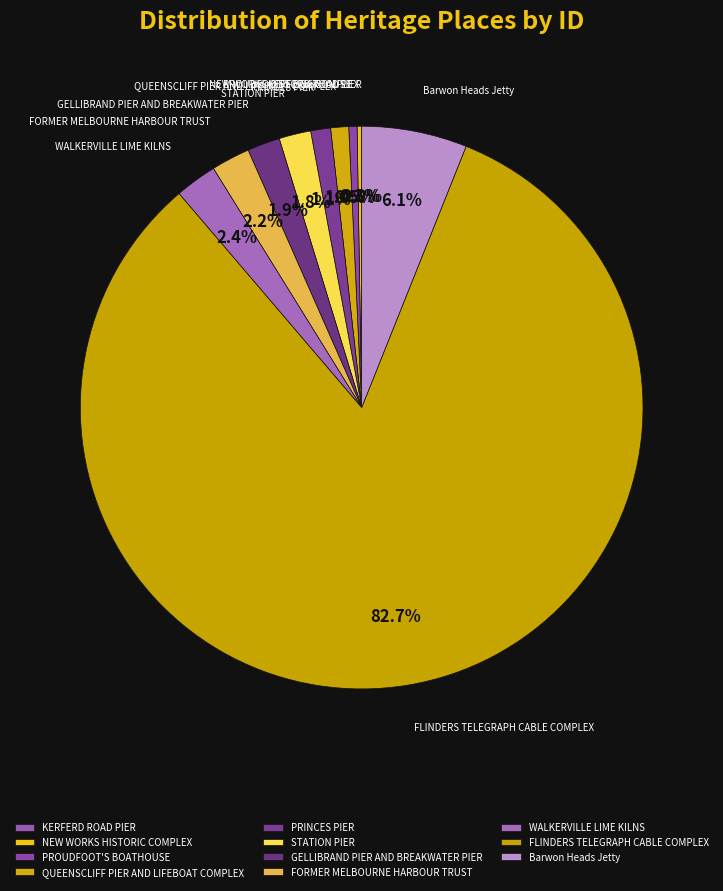

Approximately how many times larger is the value at WALKERVILLE LIME KILNS compared to STATION PIER?

1.3